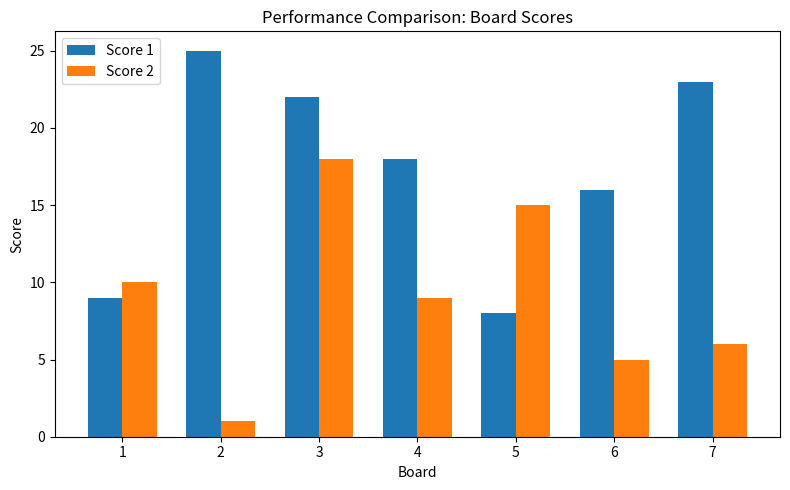

At which label does Score 1 first exceed 18?

2